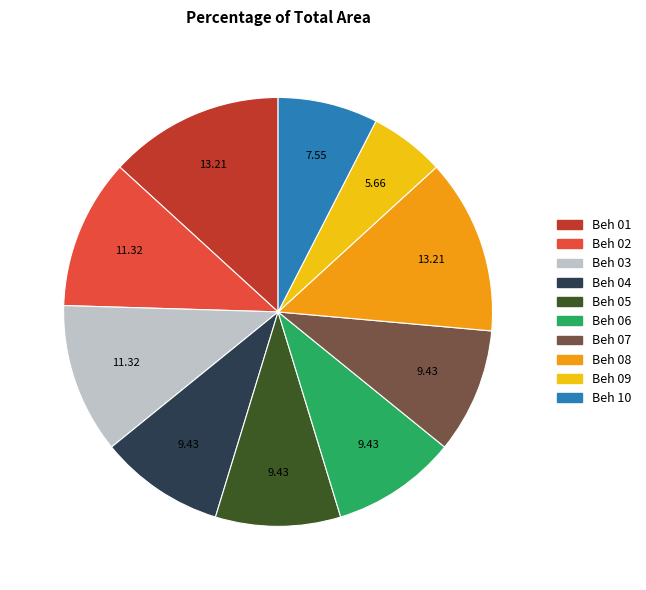

Does any single category account for the majority?

No